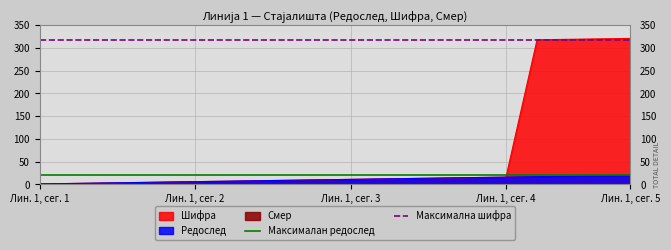

What is the value of the Максимална шифра point at the 1st from the left?

318